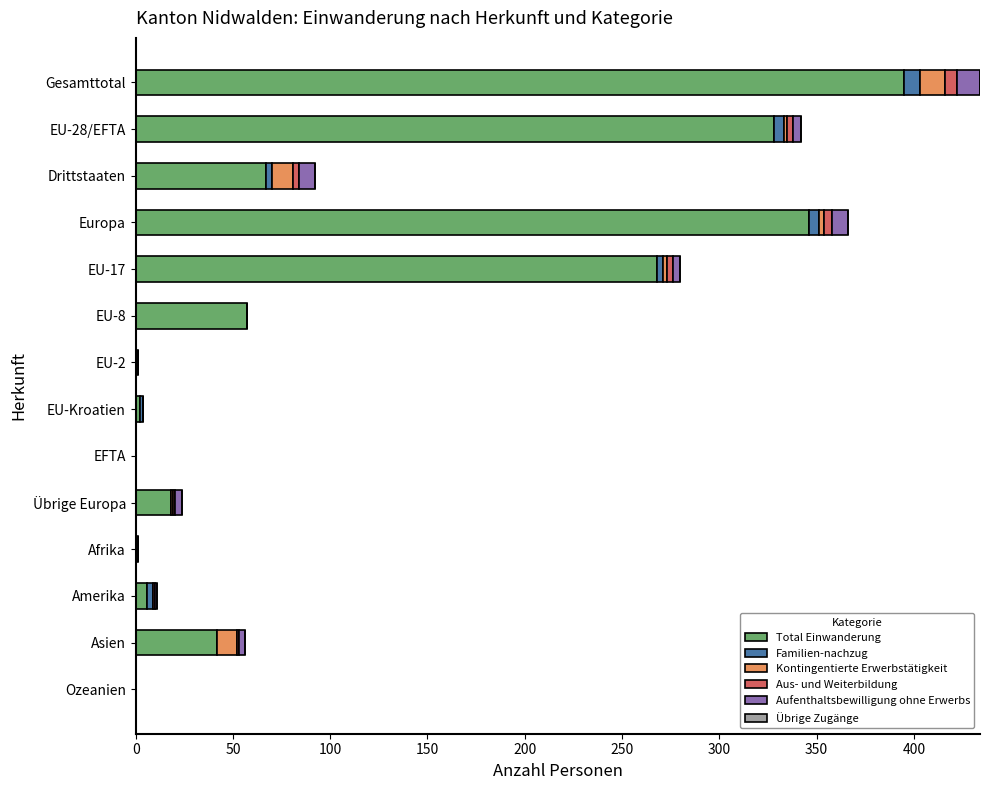

What is the maximum value for Total Einwanderung?

395